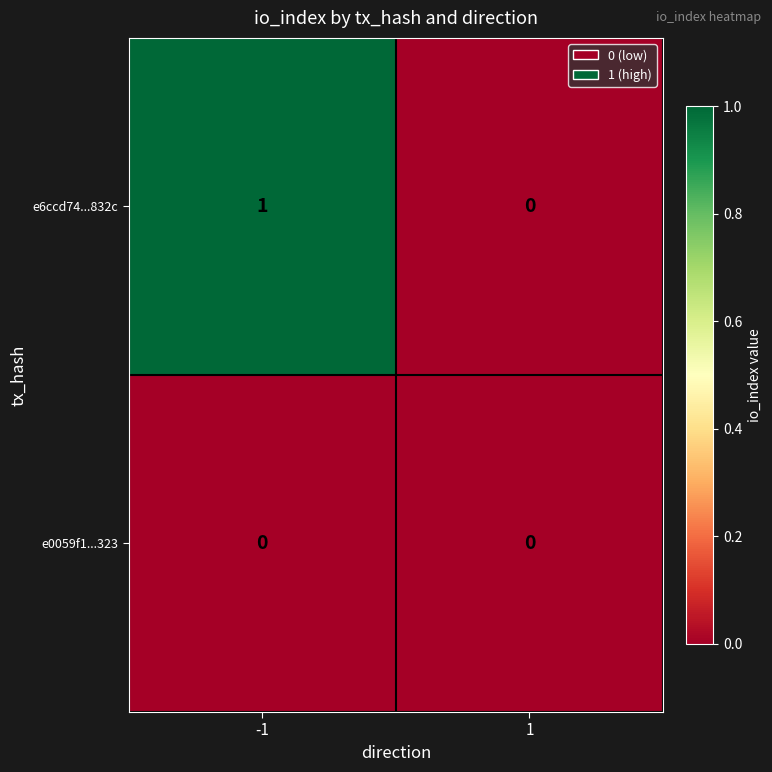

Reading right to left, what are all the values shown in this chart?

e6ccd74...832c: 1=0	-1=1
e0059f1...323: 1=0	-1=0